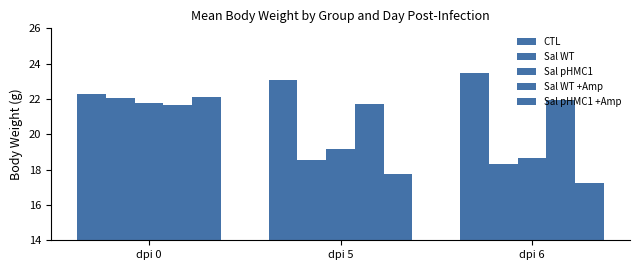

Which series changed the most between dpi 5 and dpi 6?

Sal pHMC1 +Amp